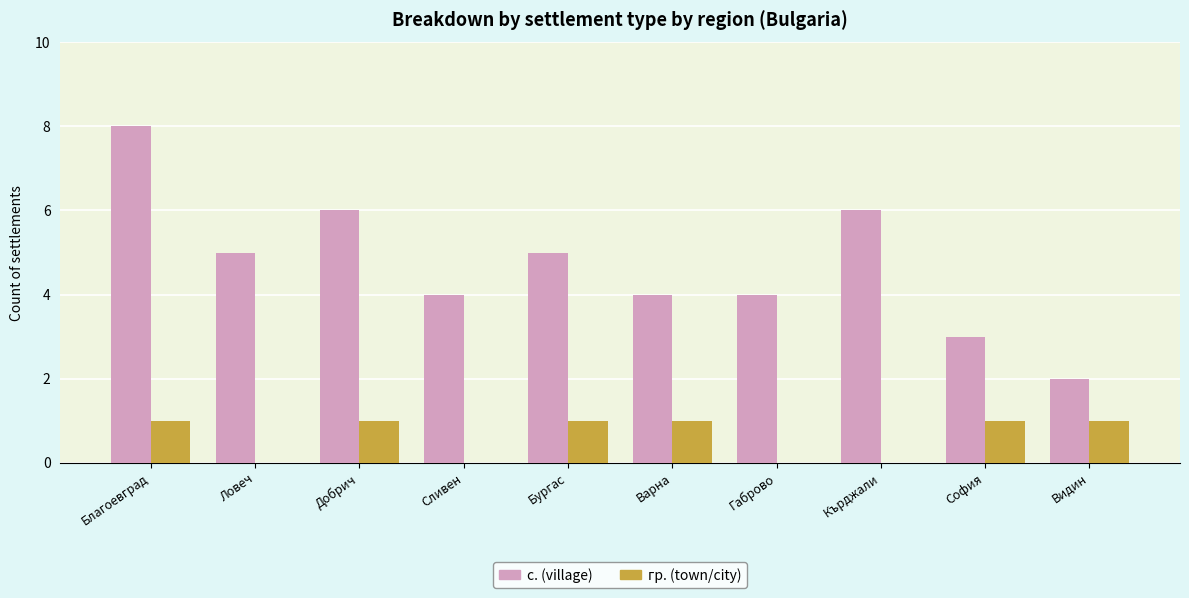

At which category is the sum across all series the highest?

Благоевград